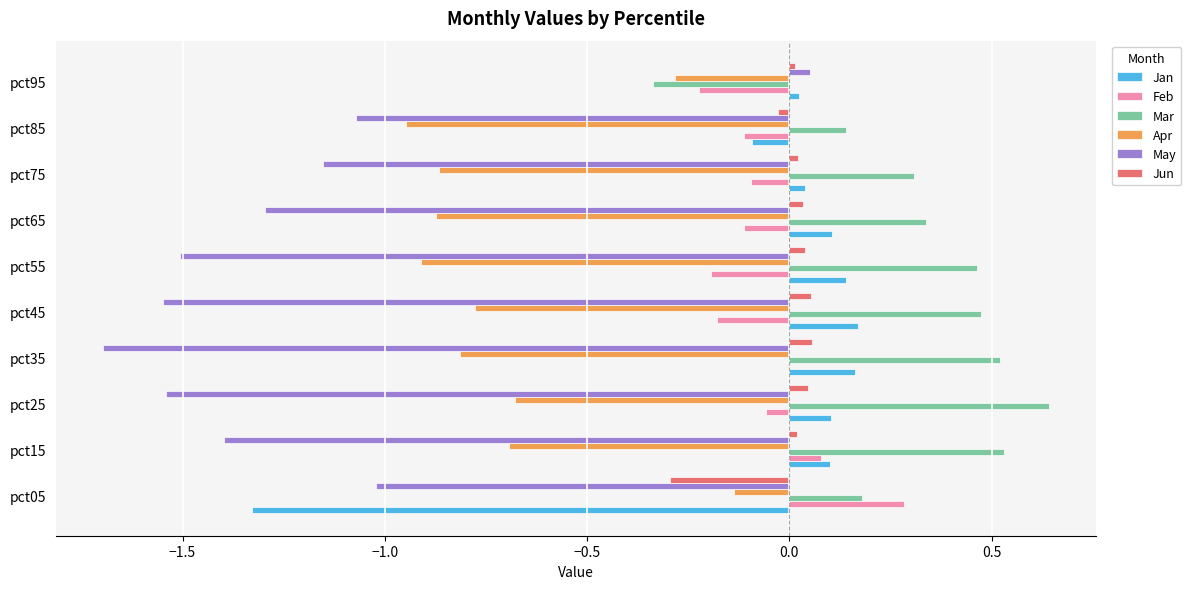

Which series has the largest total across all categories?

Mar